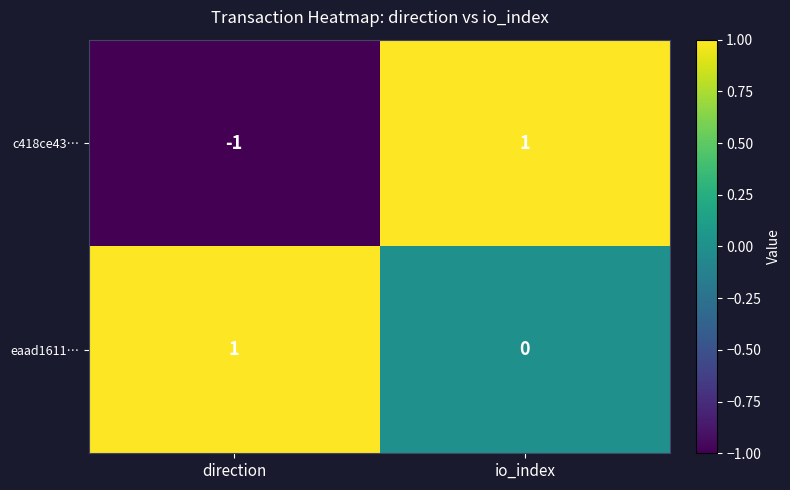

Where is eaad1611… nearest to the value 0?

io_index